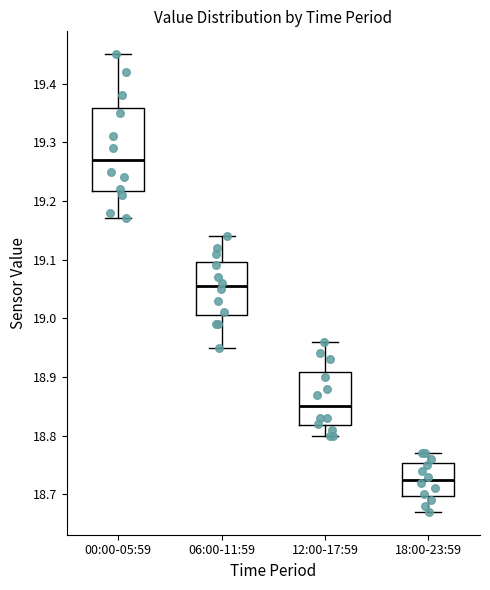

Reading left to right, read every box against the y-axis: the position of its median line, the range the box covers, and the ends of its whiskers. The values are not printed on the chart, so give them approximately, as read against the axis.

00:00-05:59: median 19.27, box 19.22 to 19.36, whiskers 19.17 to 19.45
06:00-11:59: median 19.06, box 19.01 to 19.10, whiskers 18.95 to 19.14
12:00-17:59: median 18.85, box 18.82 to 18.91, whiskers 18.80 to 18.96
18:00-23:59: median 18.73, box 18.70 to 18.75, whiskers 18.67 to 18.77